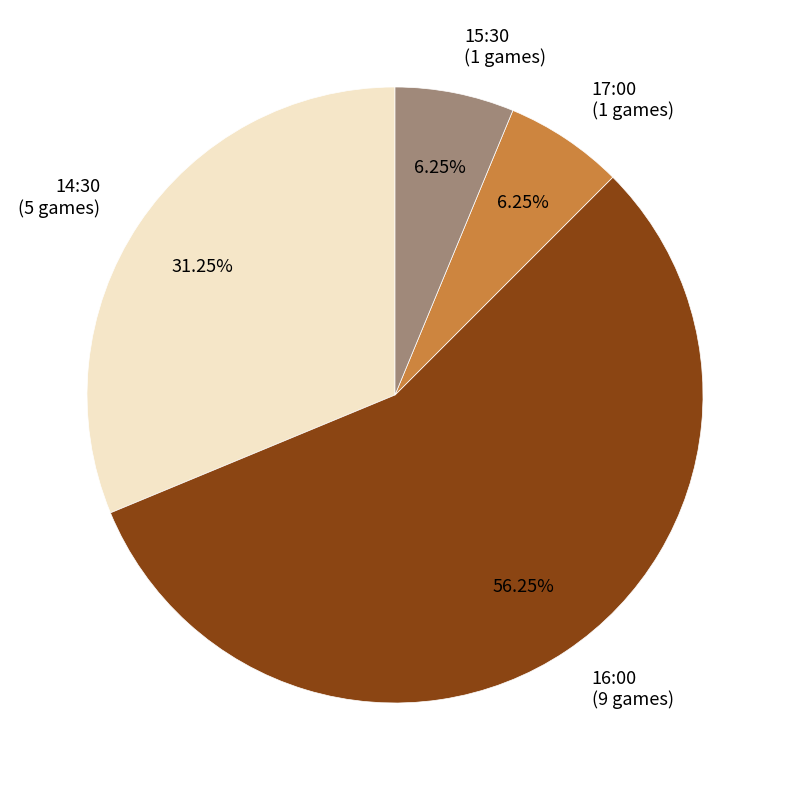

To the nearest percent, what is the difference between the largest and smallest slice percentages?

50%